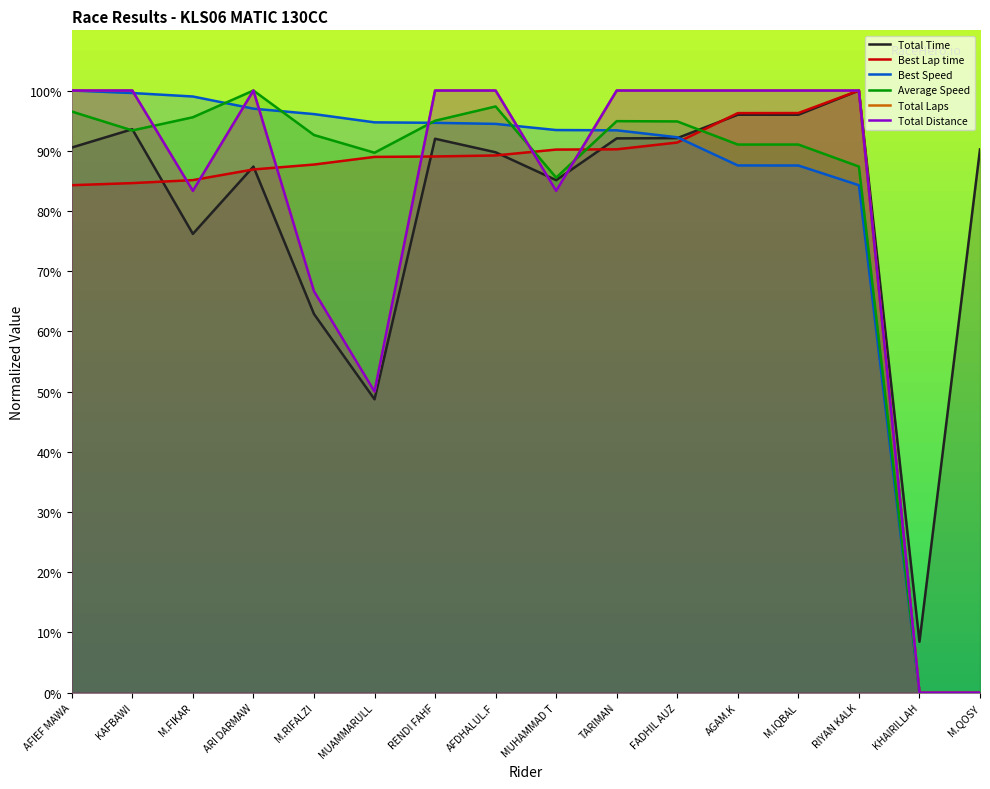

What is the maximum value for Average Speed?

100.0